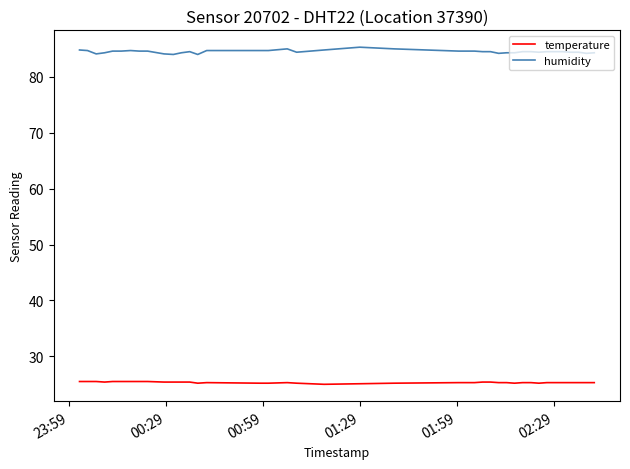

How many temperature values are between 25 and 26?

40